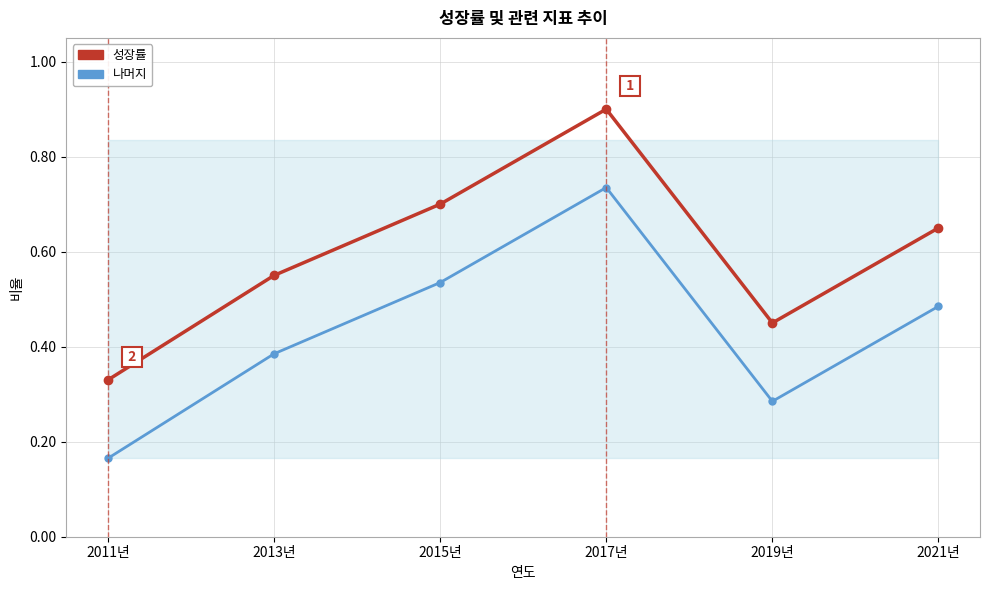

True or false: 성장률 and 나머지 cross at least once.

False